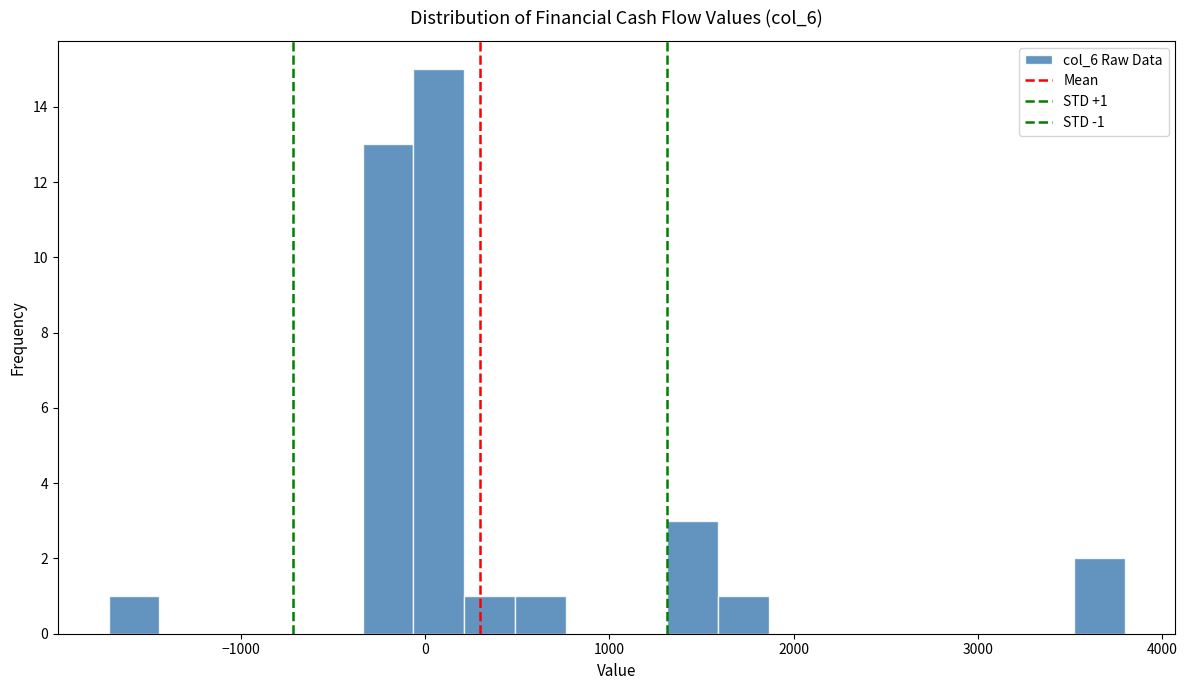

Around what value on the x-axis is the tallest bar? Give the approximate position of its centre, as read against the axis.

100